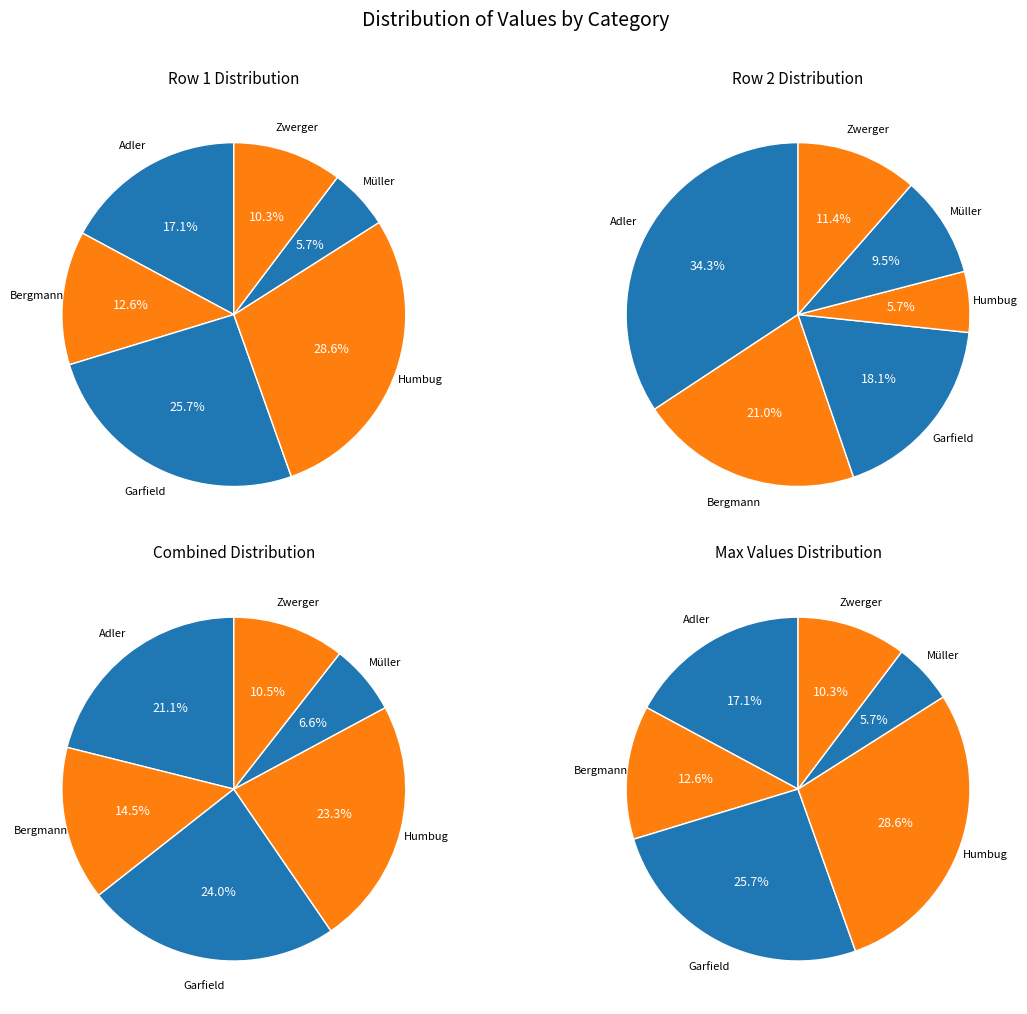

What percentage is the Adler slice, to the nearest percent?

34%